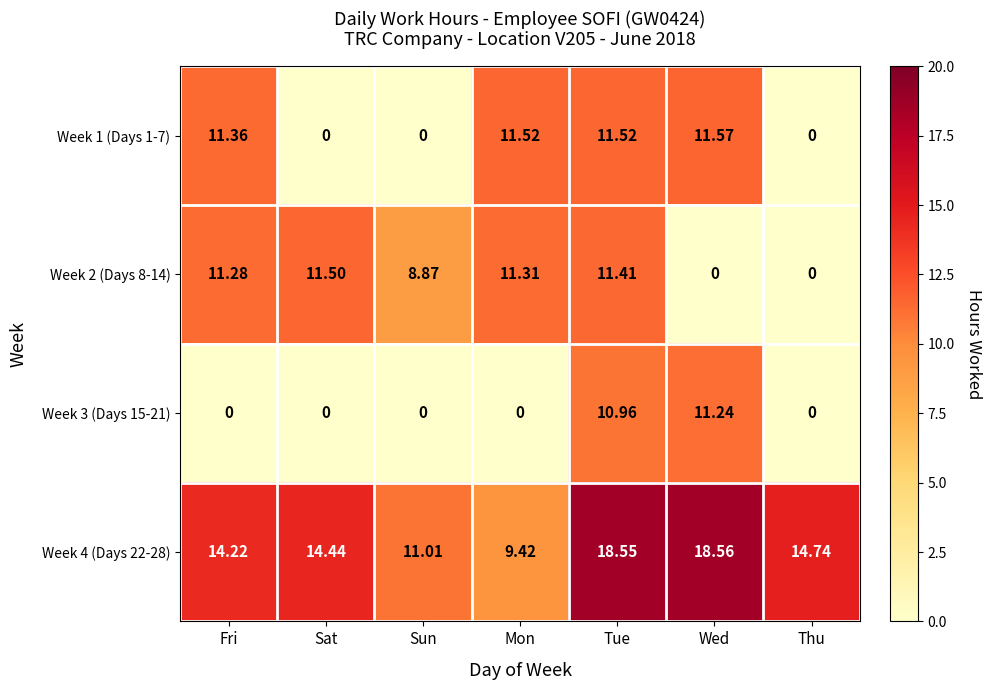

Which category has the highest value across all series?

Wed